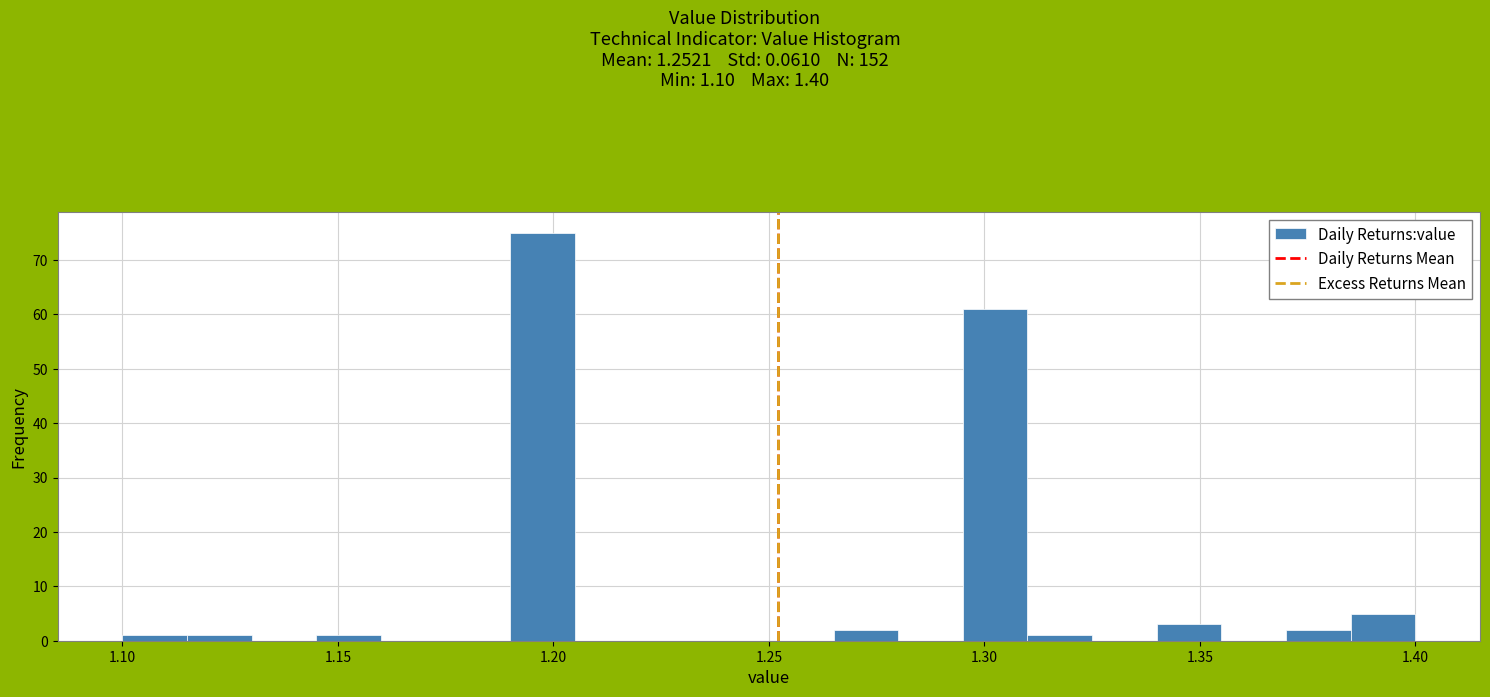

Around what value on the x-axis is the tallest bar? Give the approximate position of its centre, as read against the axis.

1.200